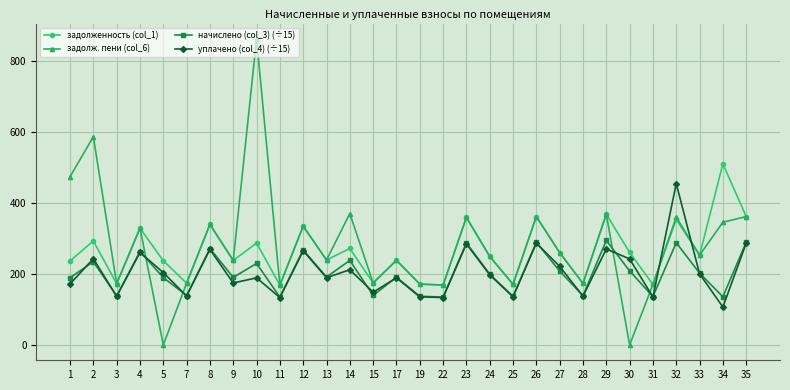

Where do начислено (col_3) (÷15) and задолж. пени (col_6) first cross each other?

4 and 5